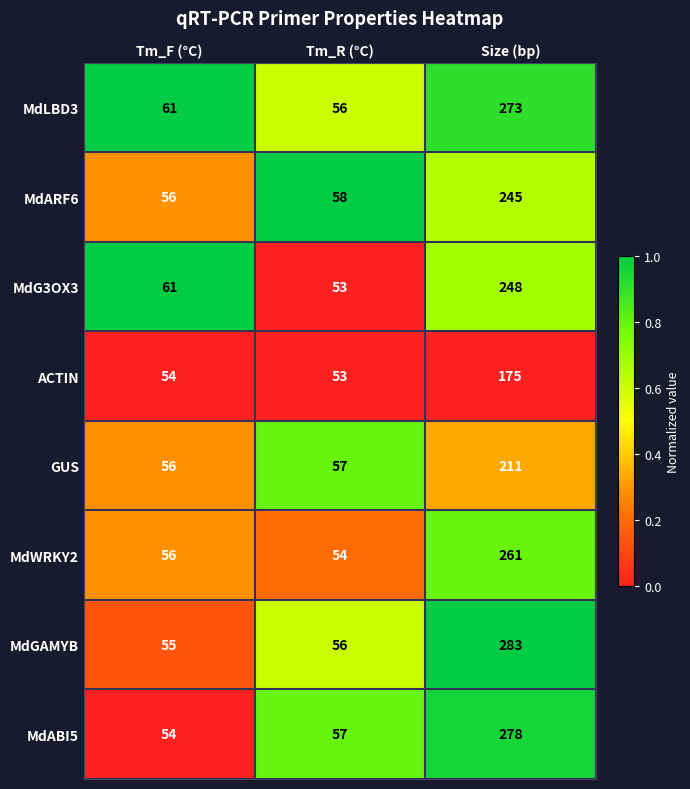

What is the difference between the MdG3OX3 values at Tm_R (°C) and Tm_F (°C)?

8